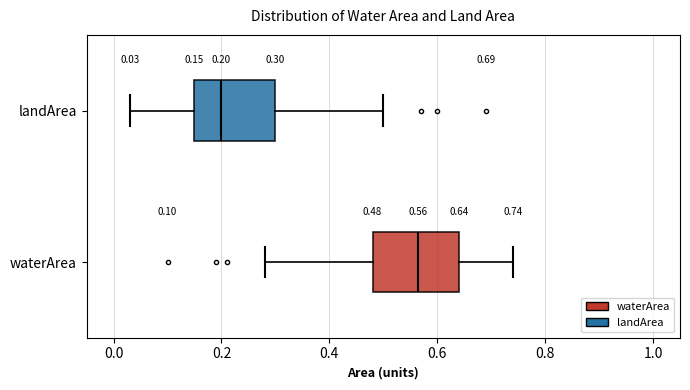

Which box has the furthest to the right median line?

waterArea